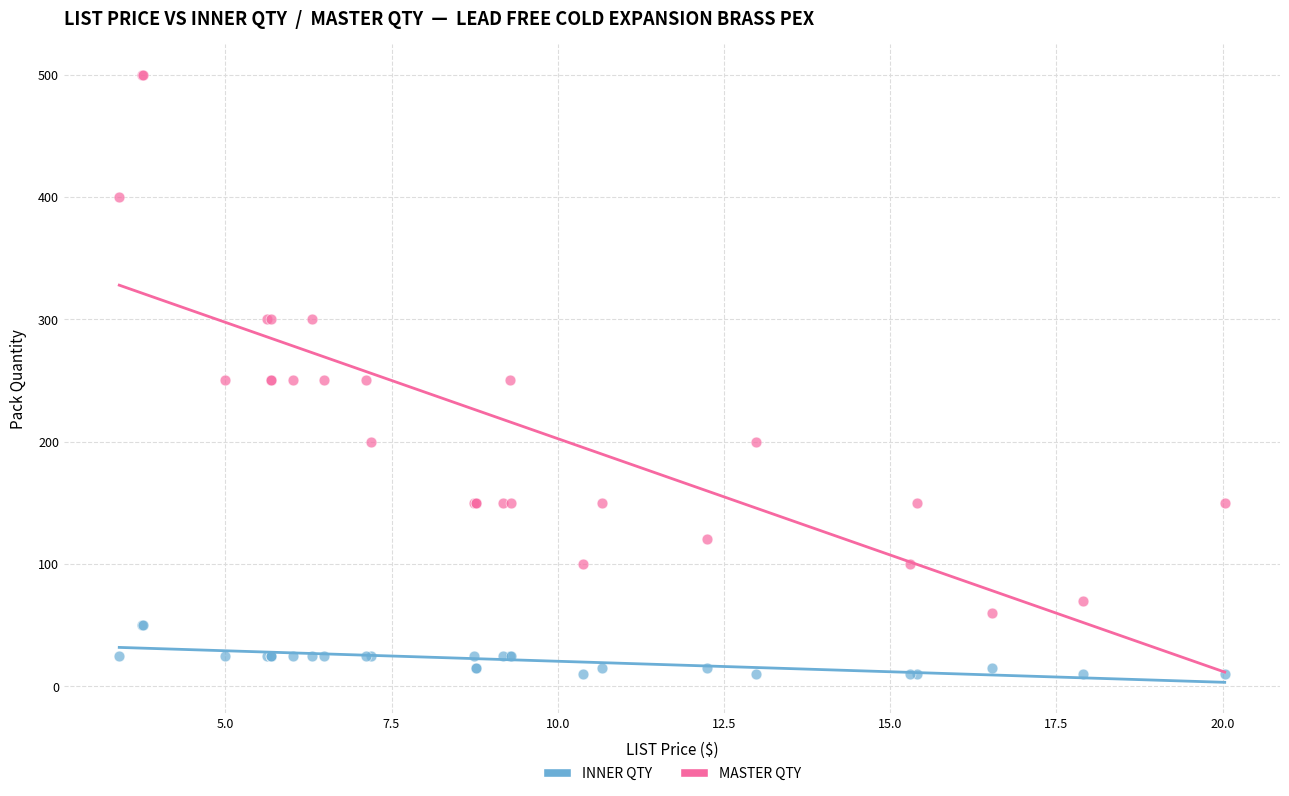

Which series contains the highest Y value?

MASTER QTY